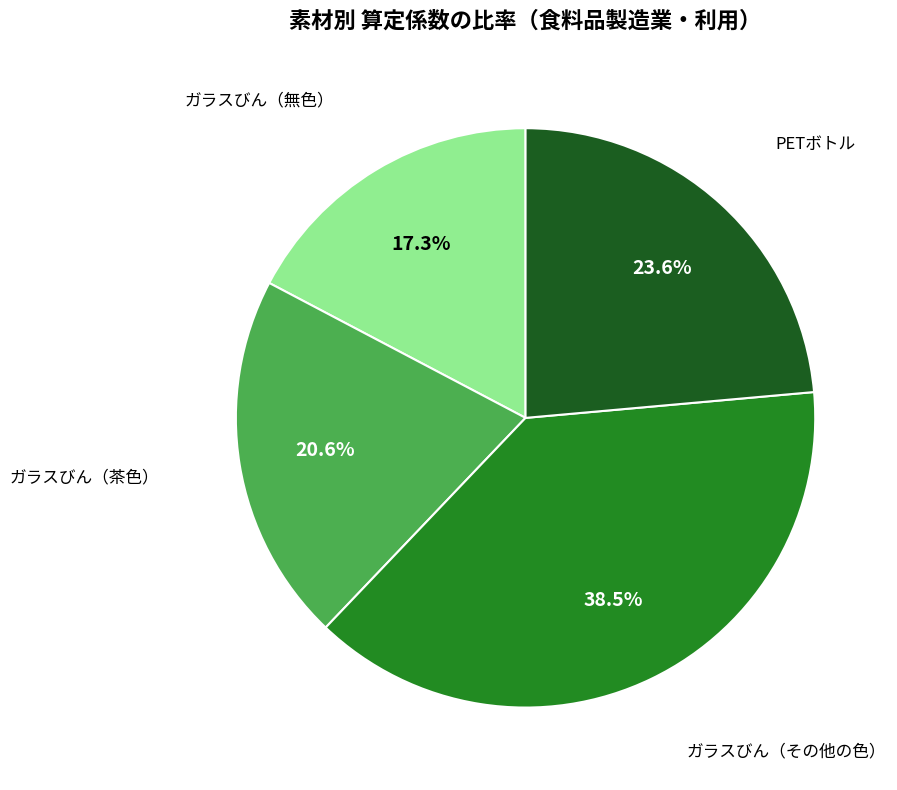

Is there any slice that represents more than half of the pie?

No